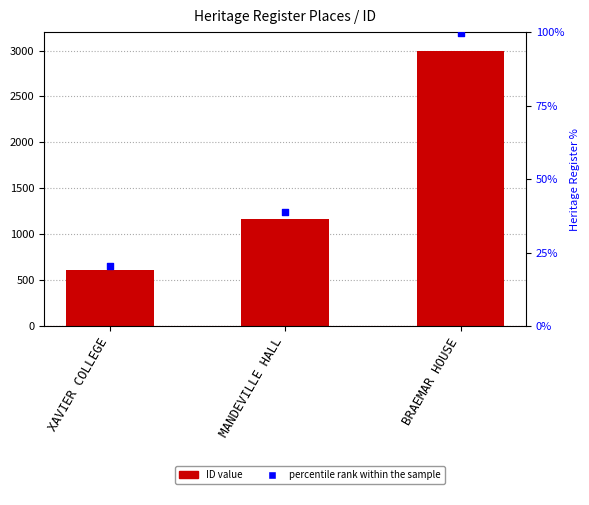

At which category is the sum across all series the highest?

BRAEMAR HOUSE